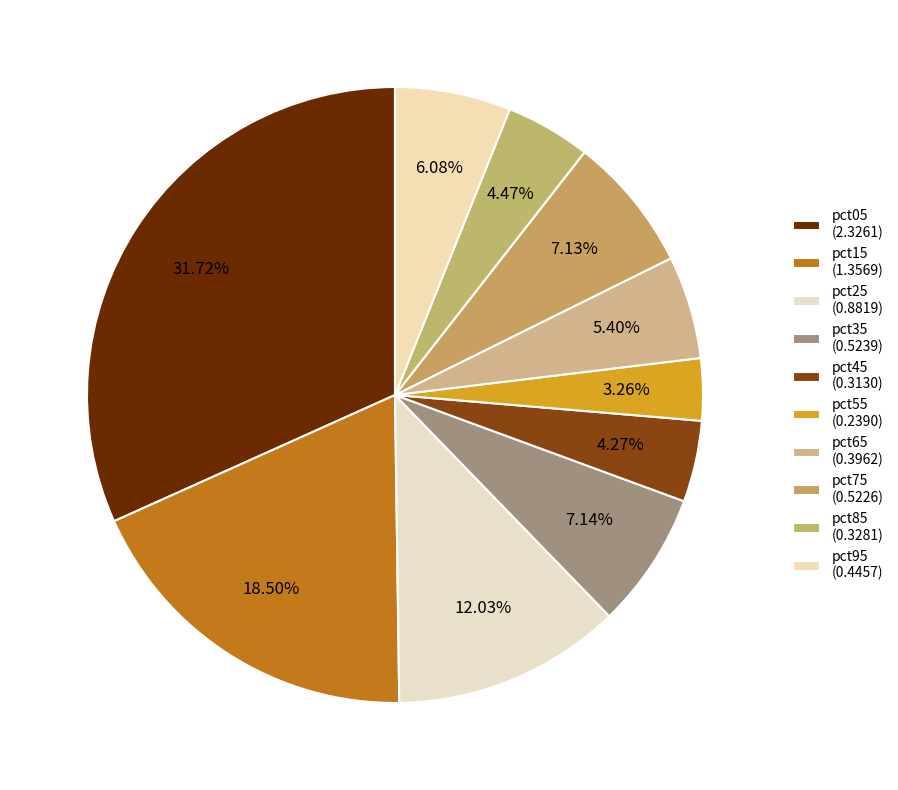

How many segments does this pie chart have?

10